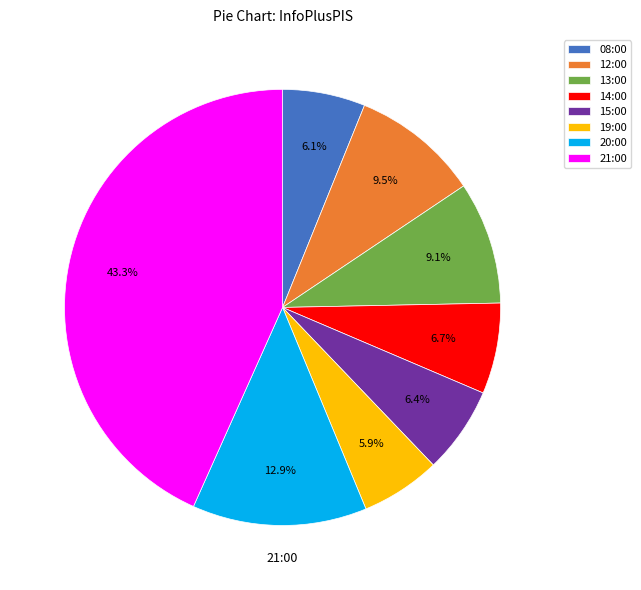

Is it true that 20:00 is 4% of the pie?

False